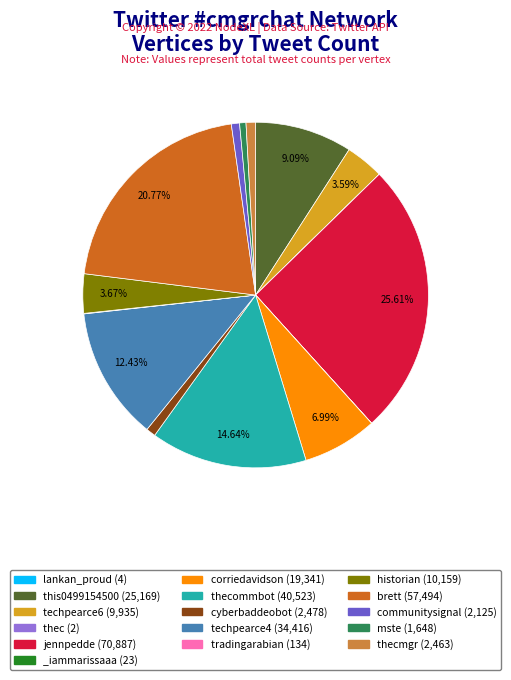

Do this0499154500 (25,169) and techpearce6 (9,935) together represent more than half of the pie?

No